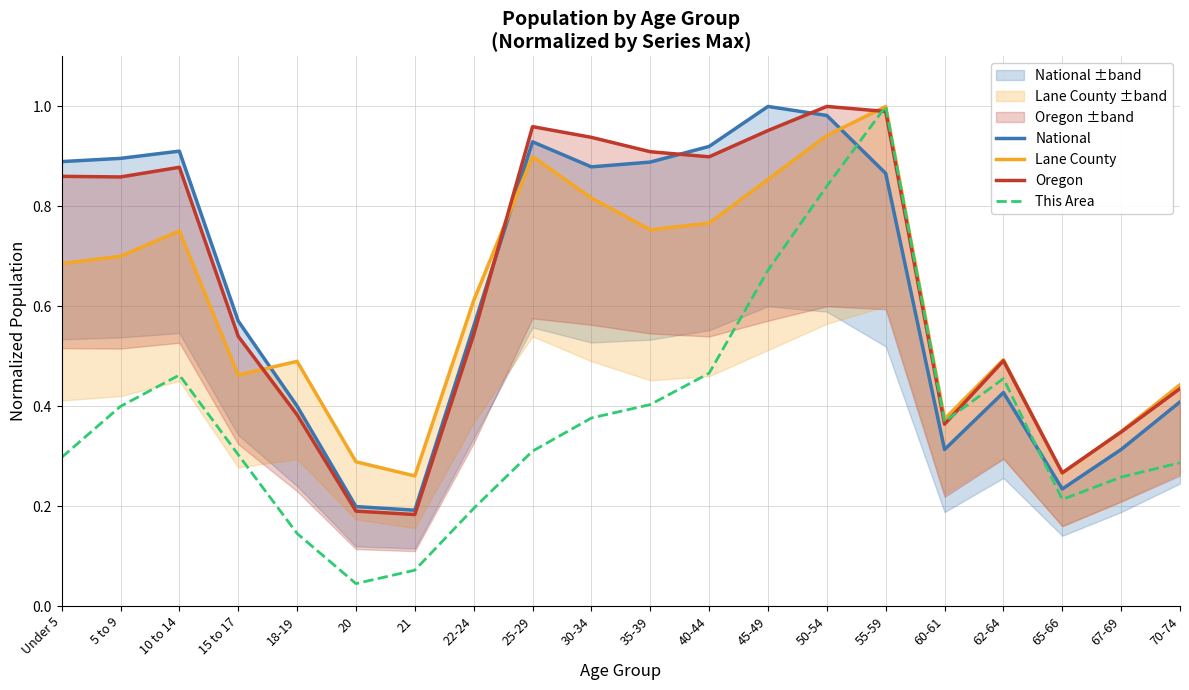

Rank the series at 70-74 from lowest to highest value.

This Area, National, Oregon, Lane County